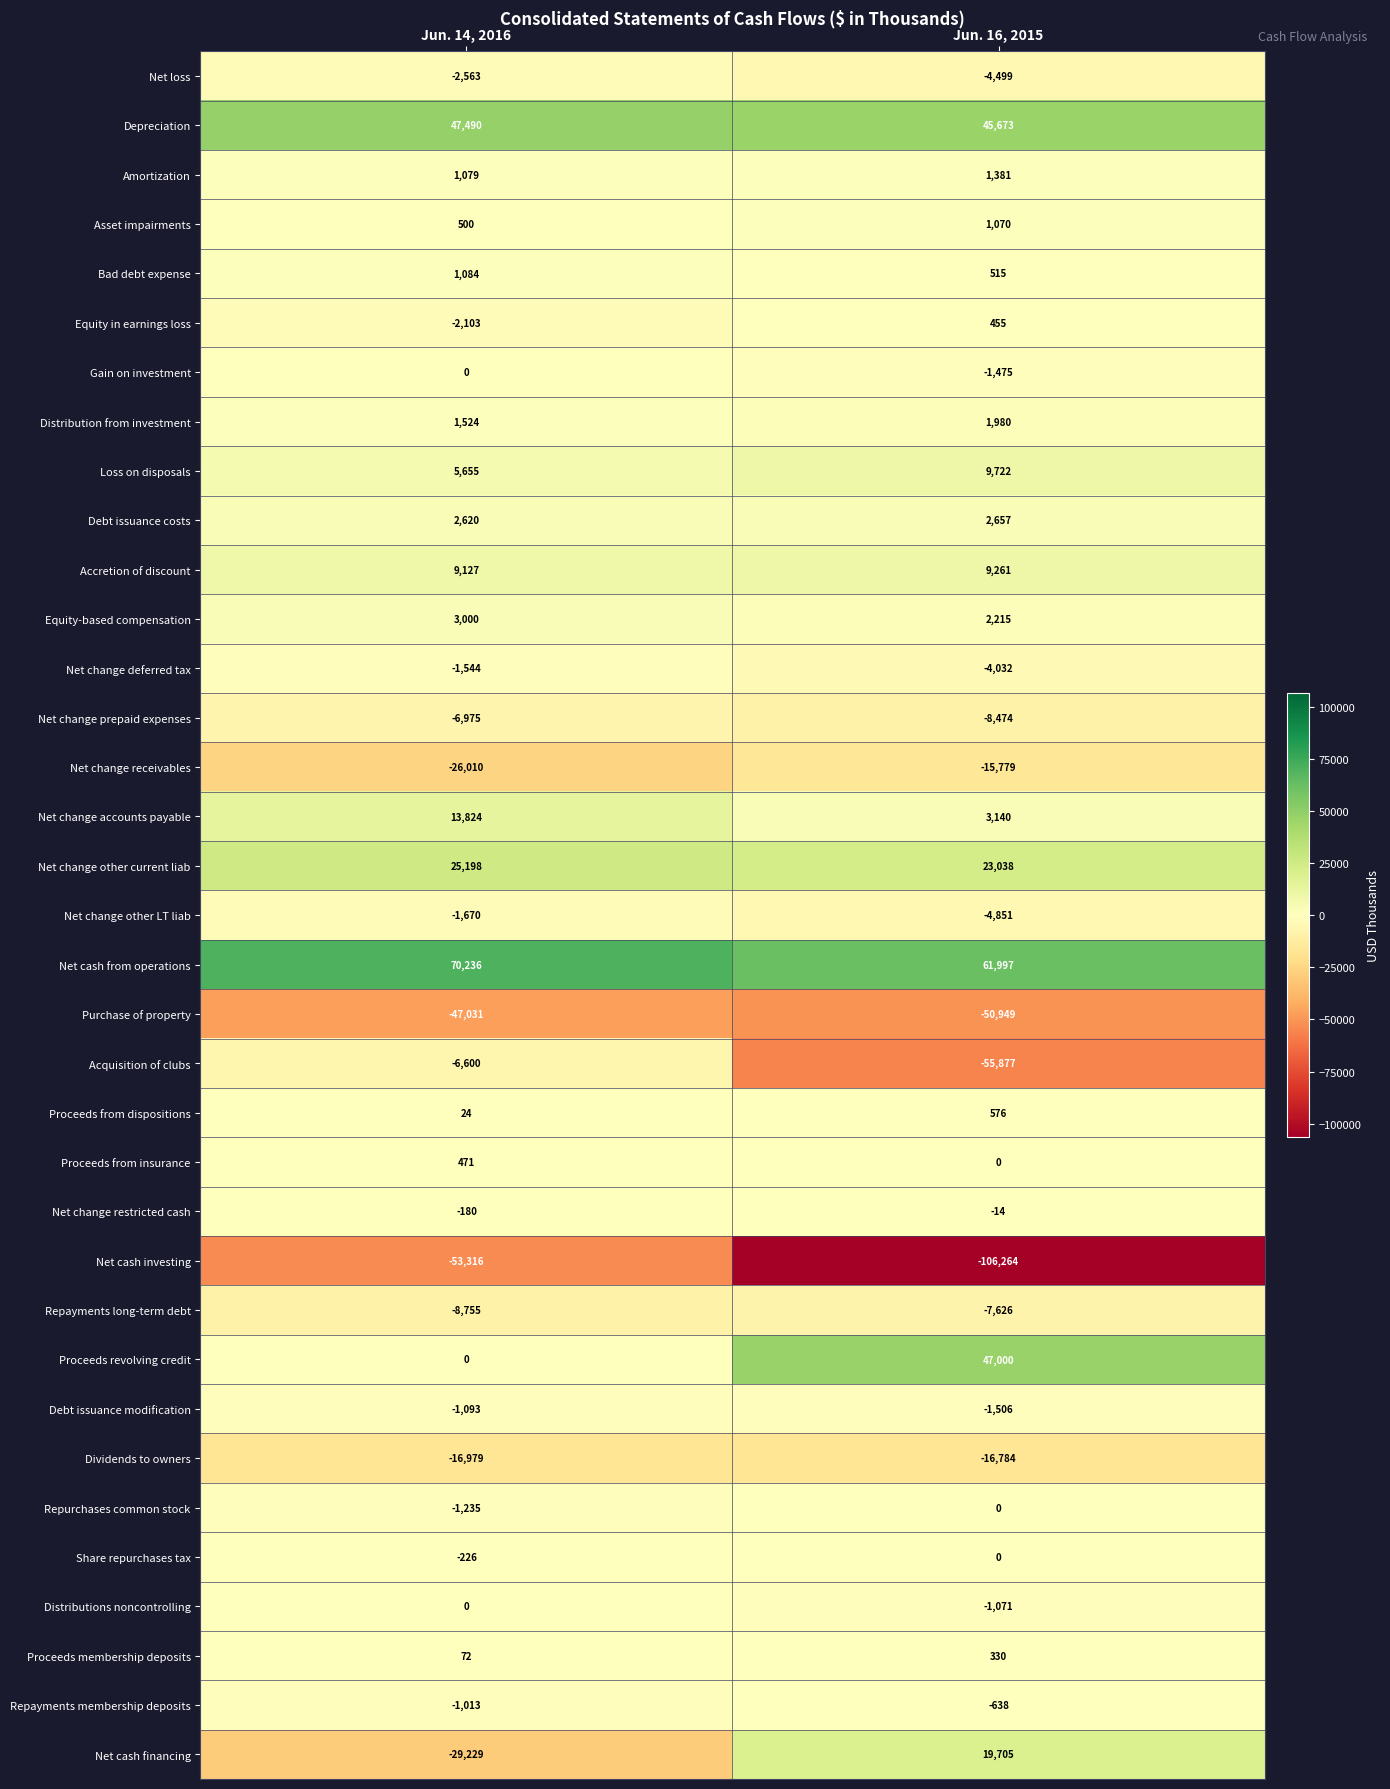

Which series changed the most between Jun. 14, 2016 and Jun. 16, 2015?

Net cash investing